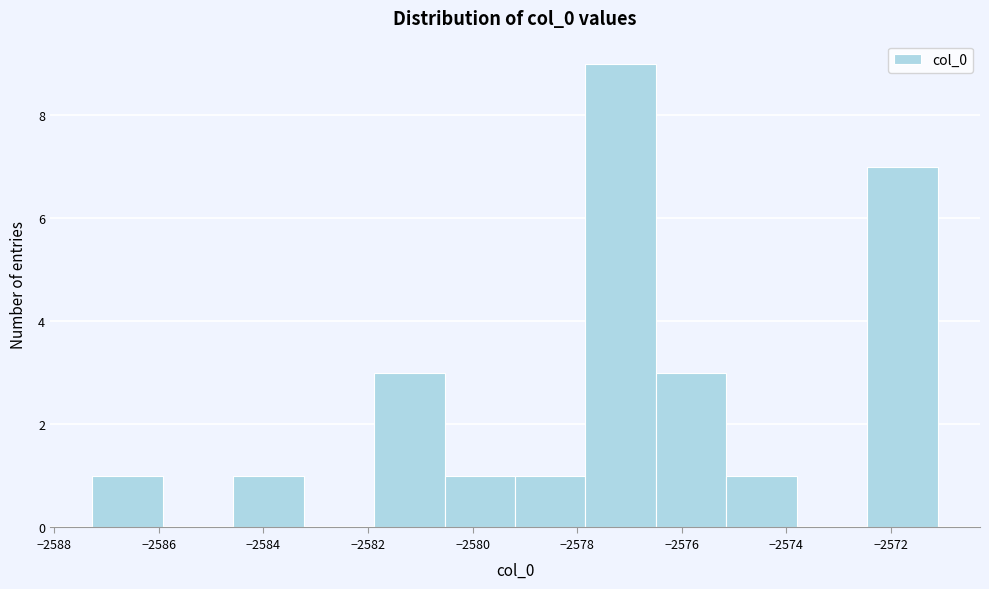

What is the height of the bar covering -2580.6 to -2579.2 on the x-axis? Neither the bar edges nor the heights are printed on the chart, so give them approximately, as read against the axes.

1